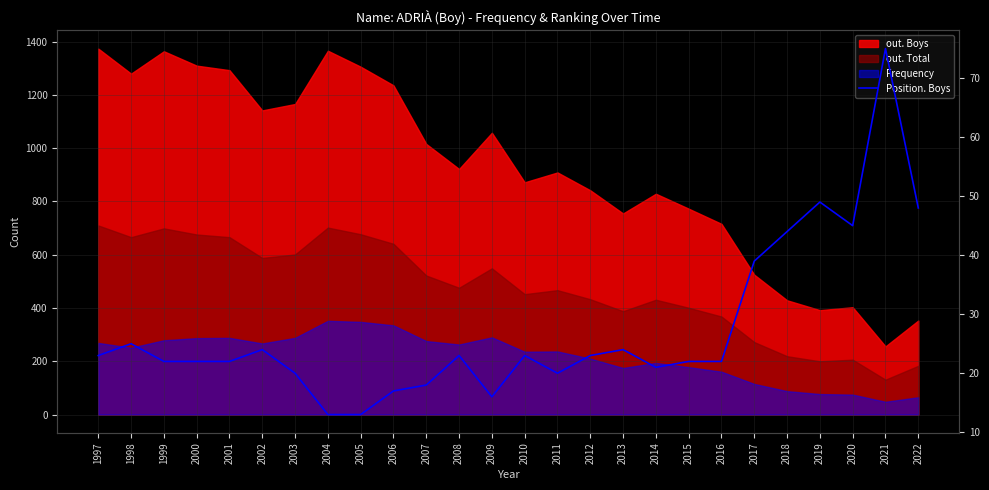

What is the value of the 26th point from the left?

48